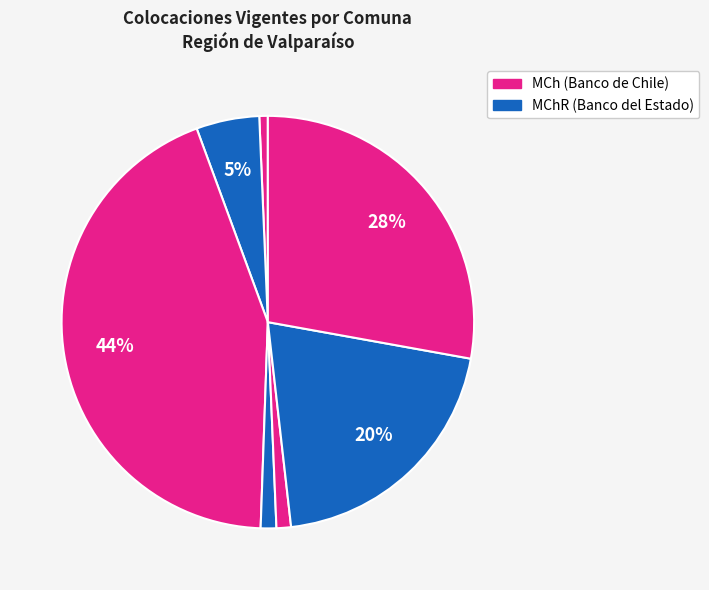

Count the number of slices in the pie.

7